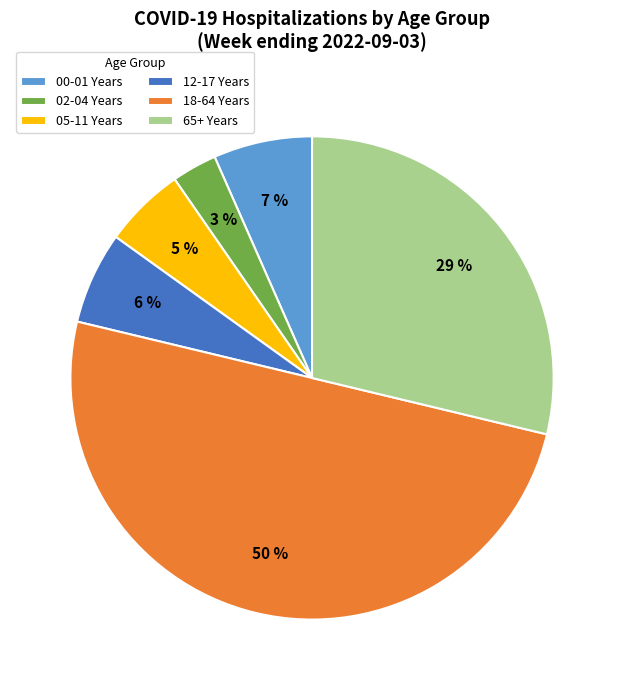

Is it true that 65+ Years is 29% of the pie?

True